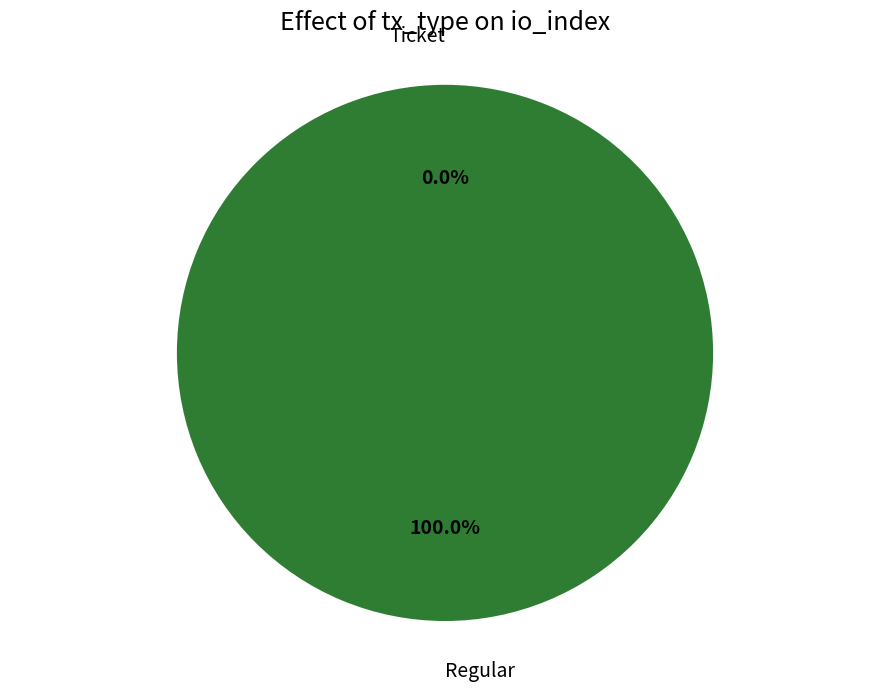

Is it true that Ticket is 8% of the pie?

False